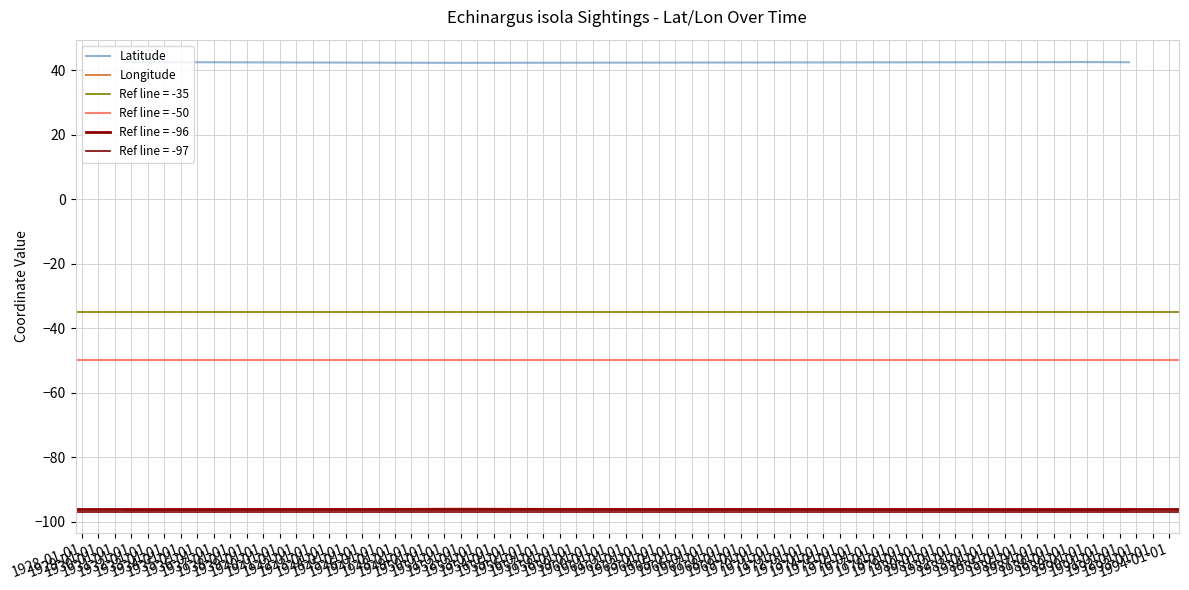

What is the sum of the Longitude values at 1928-01-01 and 1937-01-01?

-192.4